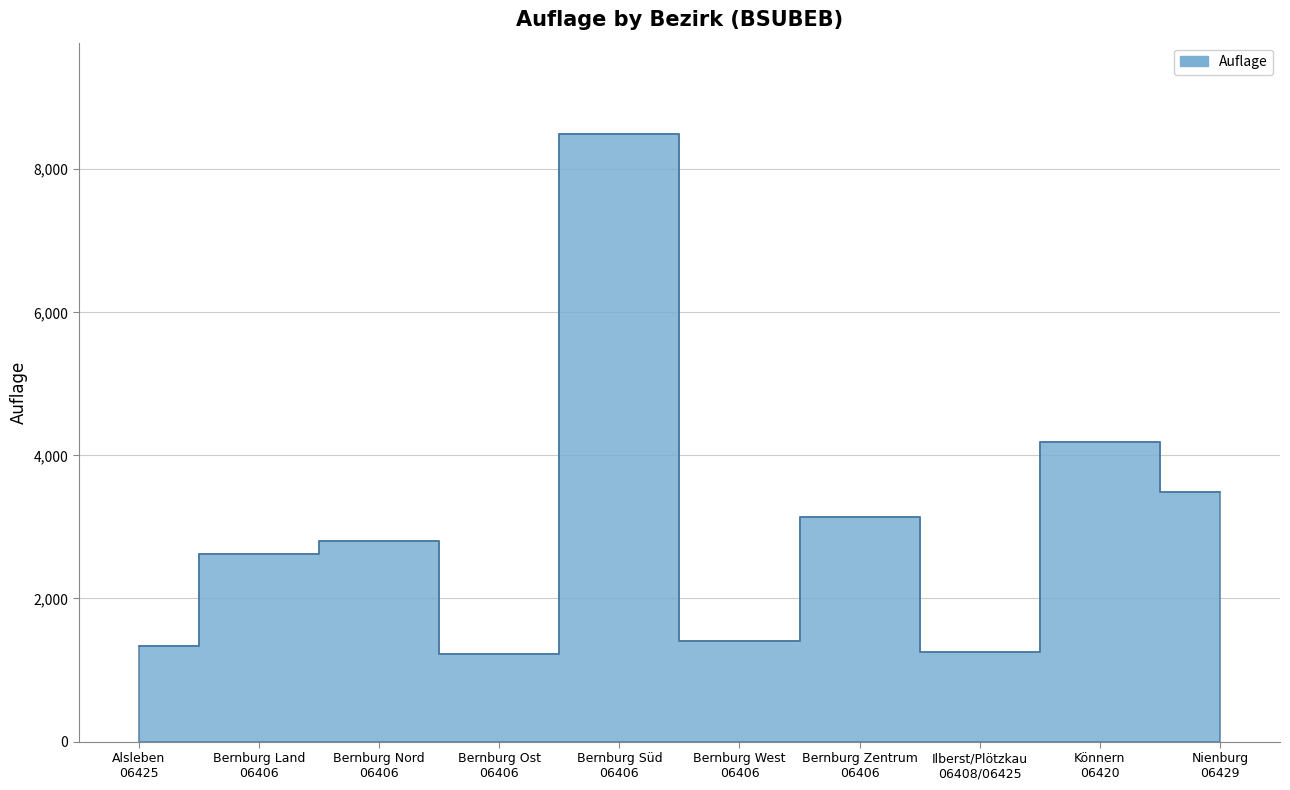

List the labels in order of value, smallest first.

Bernburg Ost
06406, Ilberst/Plötzkau
06408/06425, Alsleben
06425, Bernburg West
06406, Bernburg Land
06406, Bernburg Nord
06406, Bernburg Zentrum
06406, Nienburg
06429, Könnern
06420, Bernburg Süd
06406